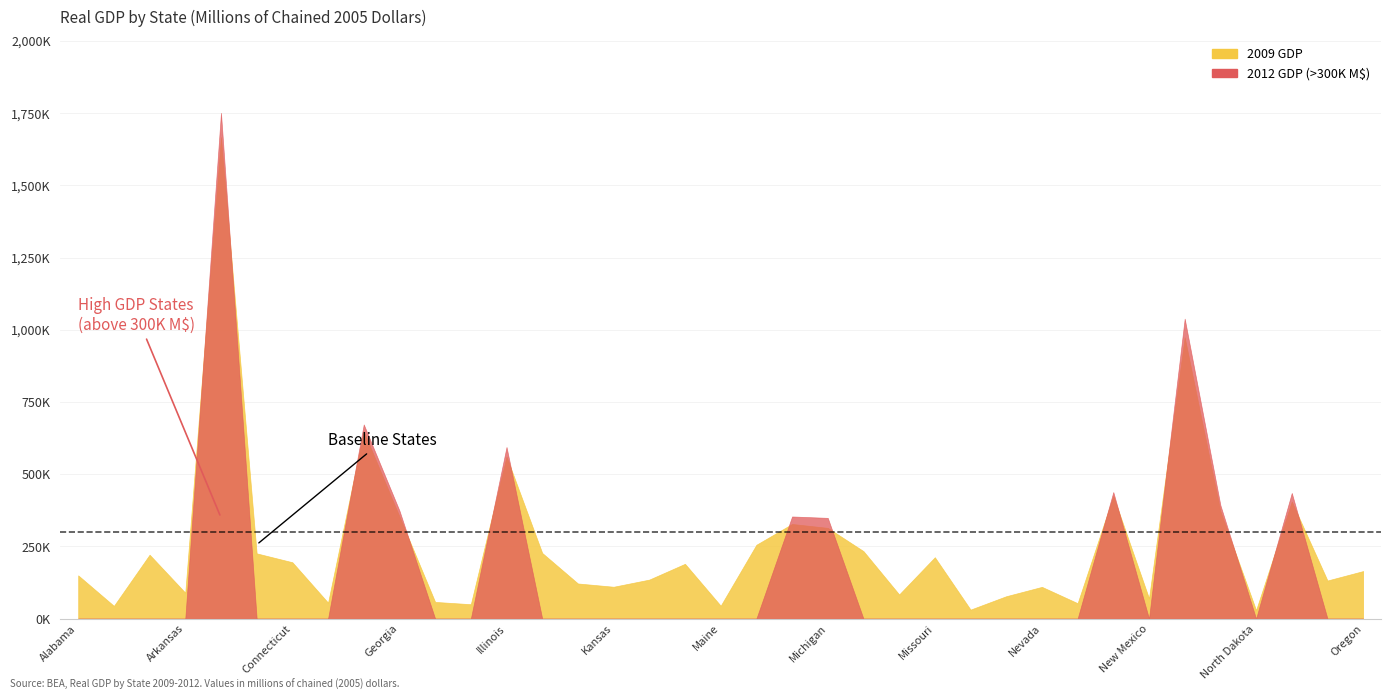

What is the difference between the 2012 values at New Hampshire and Louisiana?

141813